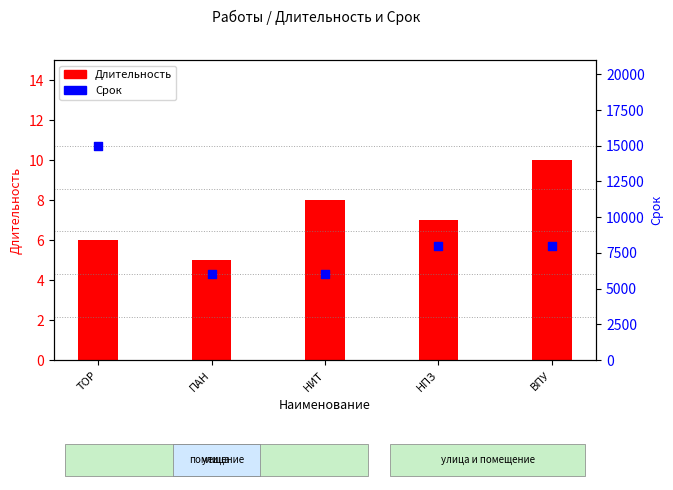

Is the value of Длительность at ПАН greater than the value of Срок at НИТ?

No